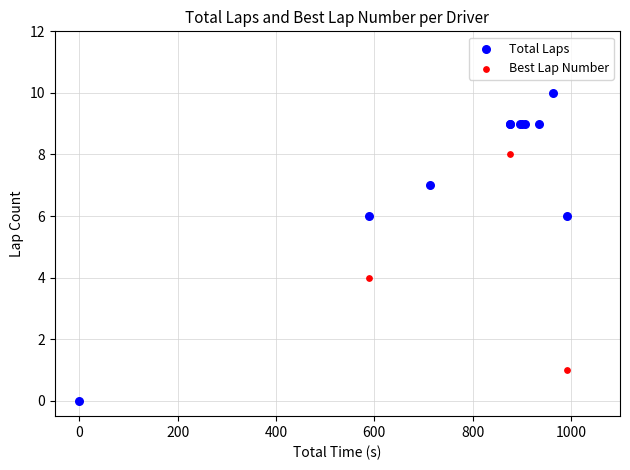

What are all the series names shown in the legend?

Total Laps, Best Lap Number